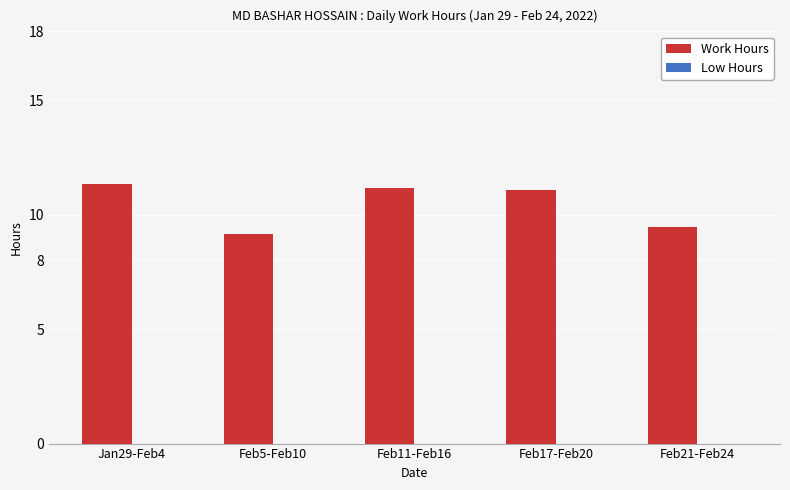

What position from the left is Jan29-Feb4?

1